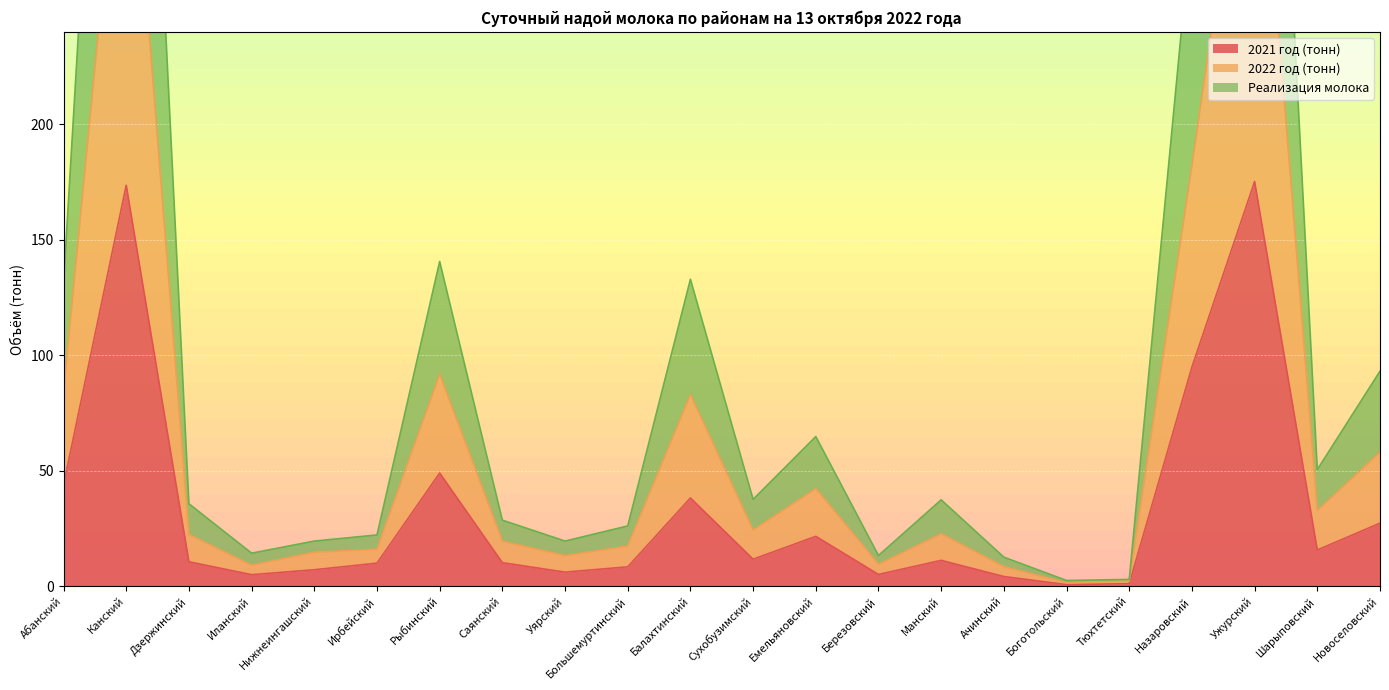

How many interior local peaks does the Реализация молока series have?

6